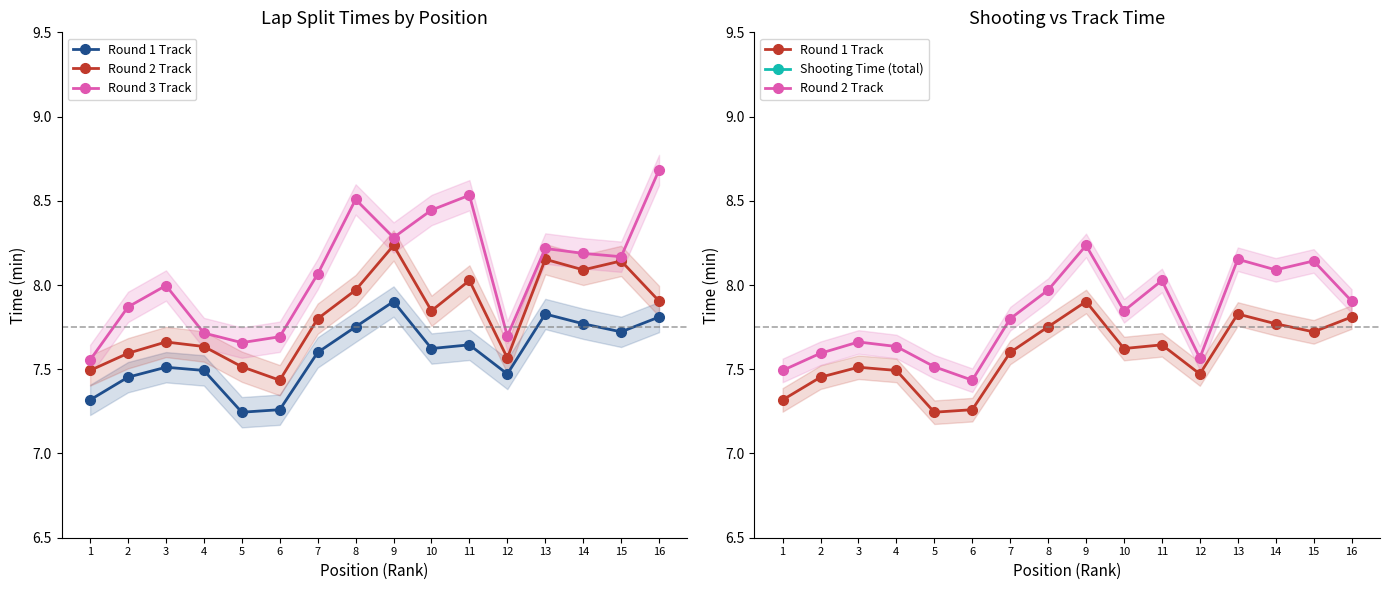

What is the minimum value for Round 1 Track?

7.2